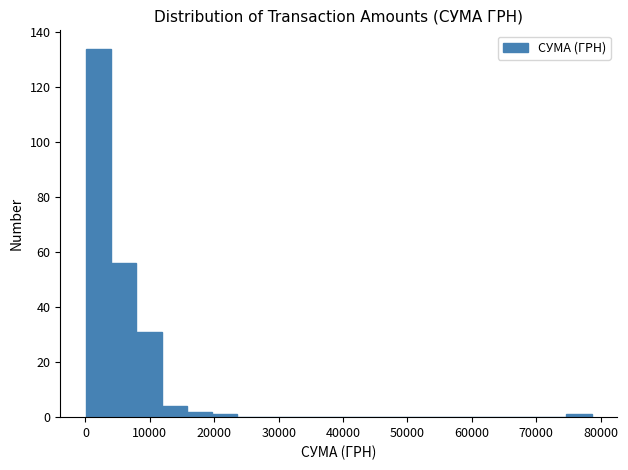

Read against the x-axis, roughly where is the centre of the tallest bar?

2000